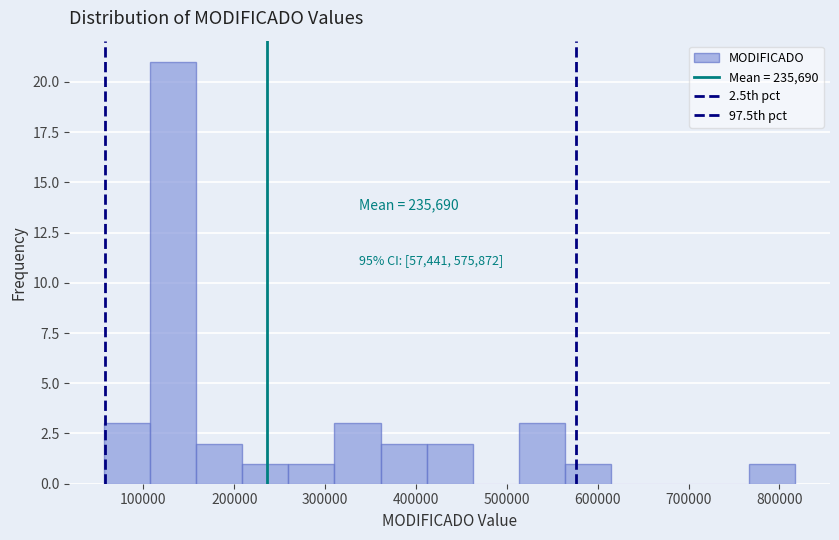

Over which range of the x-axis is the bar tallest?

110000 to 160000